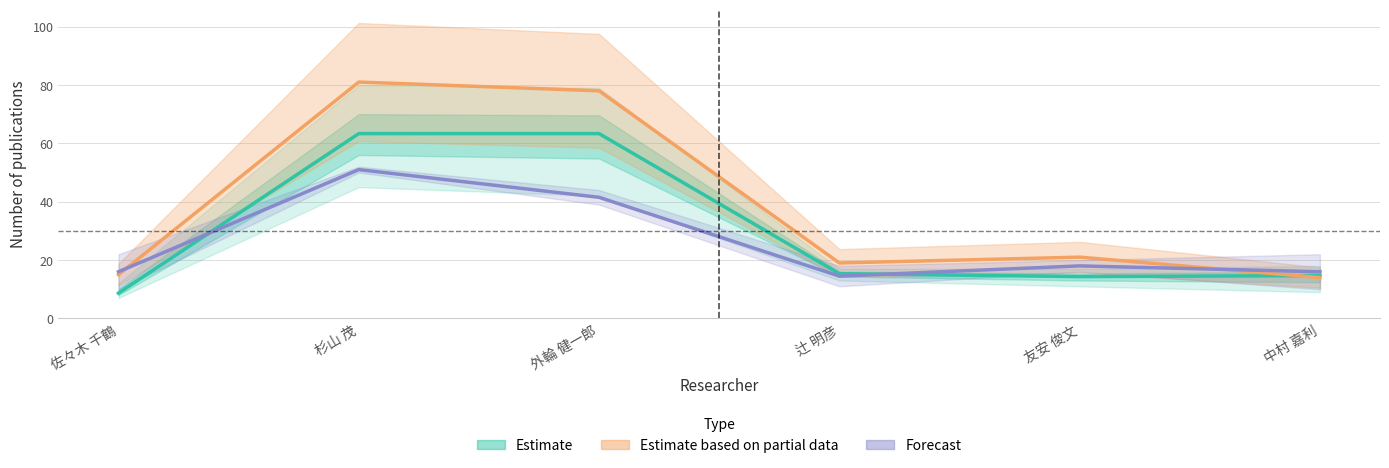

Which series changed the most between 佐々木 千鶴 and 辻 明彦?

Estimate